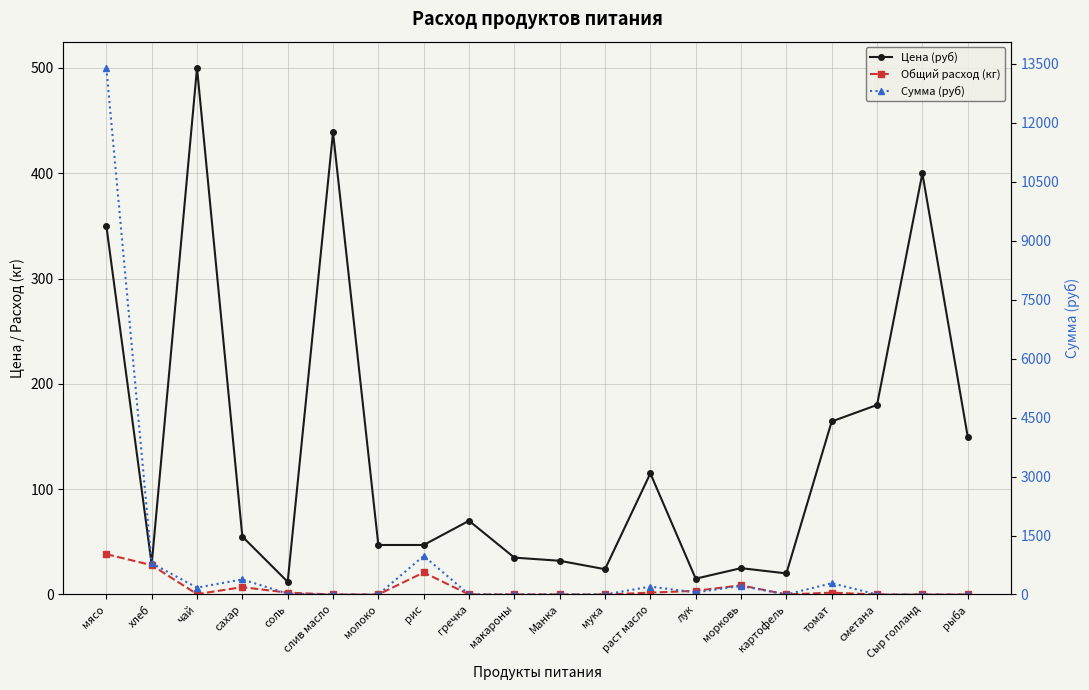

At which category is the sum across all series the highest?

мясо